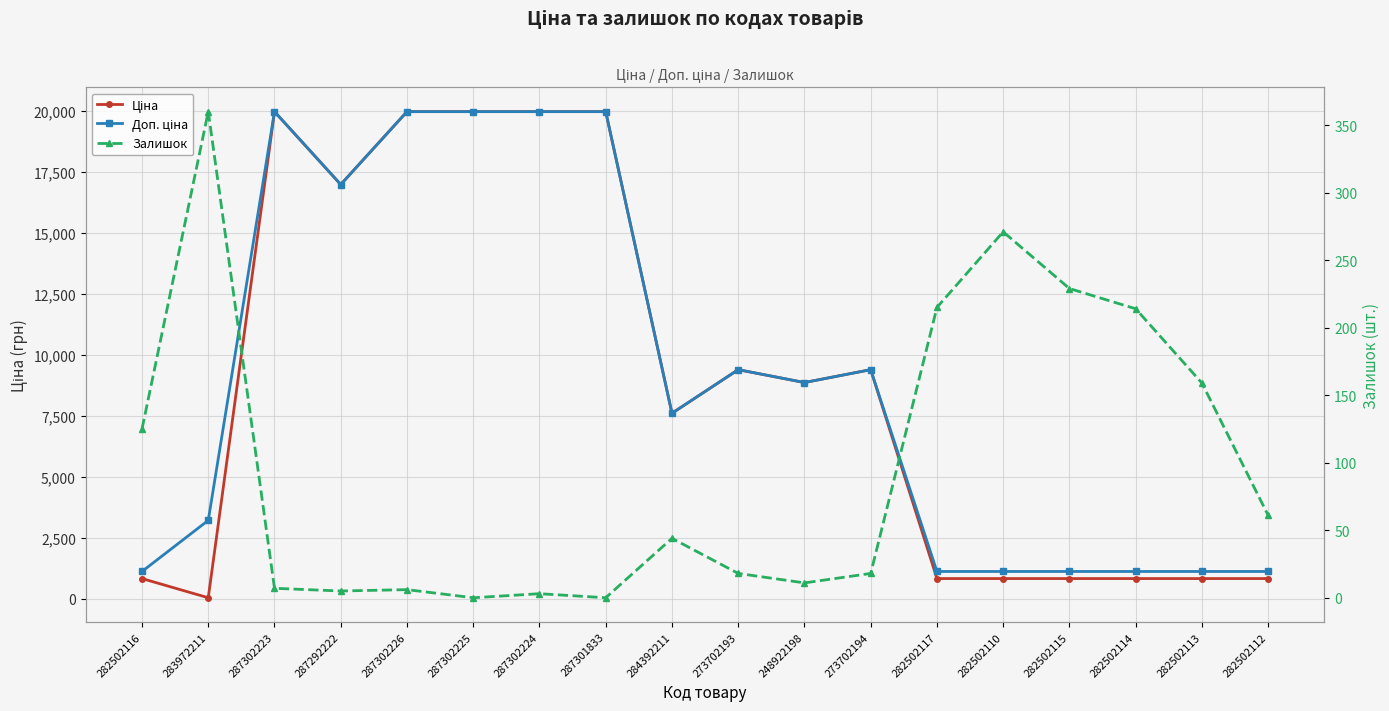

What is the approximate value of Доп. ціна at 284392211?

7596.5